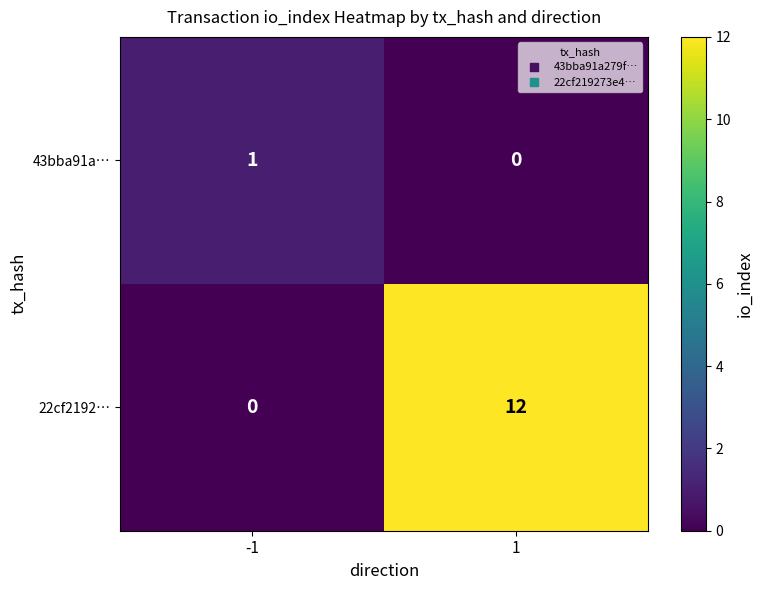

What is the maximum value shown in the chart?

12